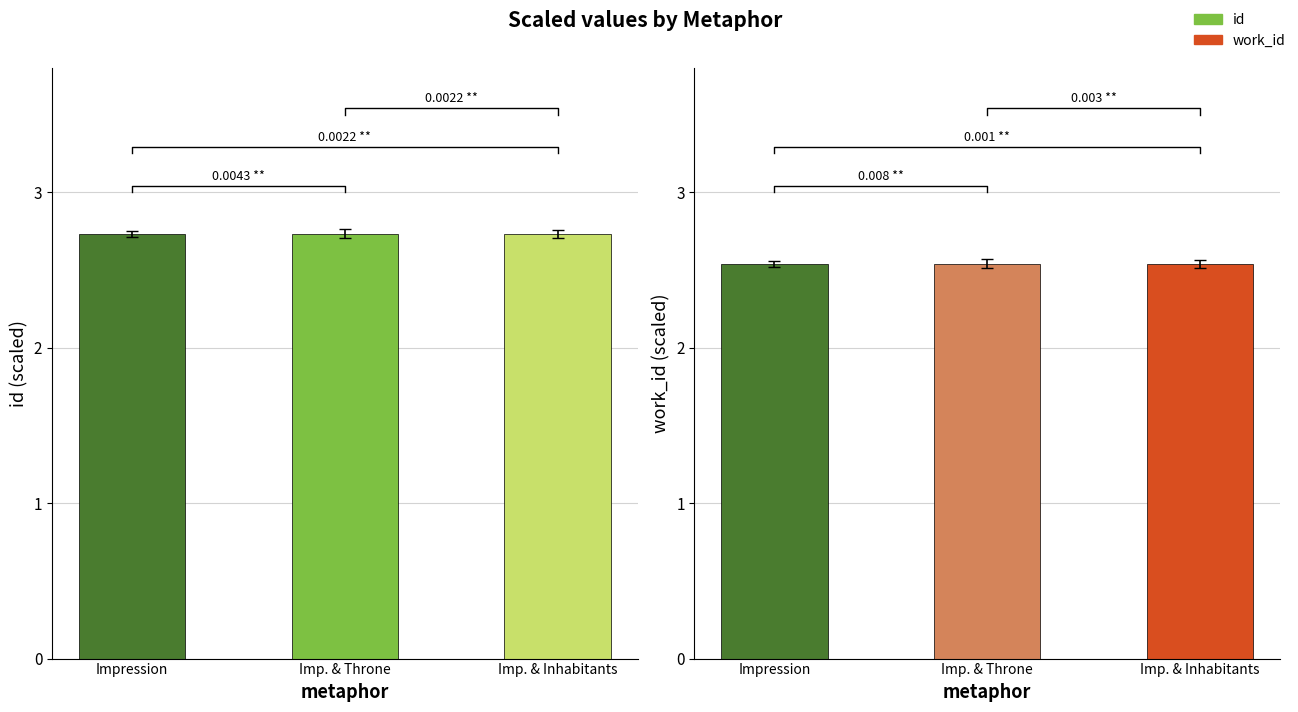

Which category has the highest value in the id series?

Imp. & Inhabitants